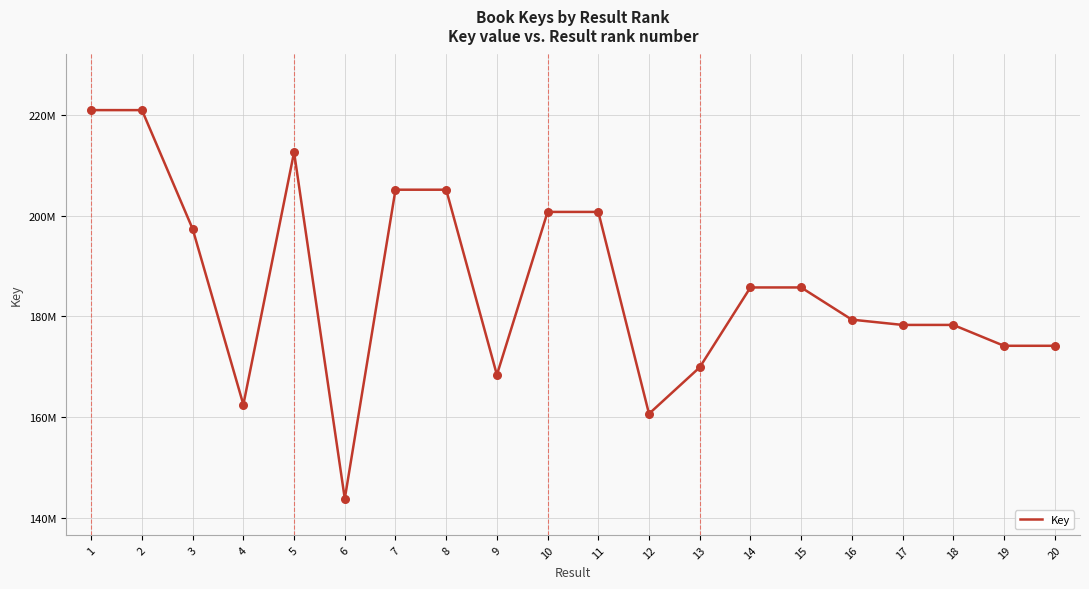

What is the ratio of the value at 10 to the value at 2?

0.9